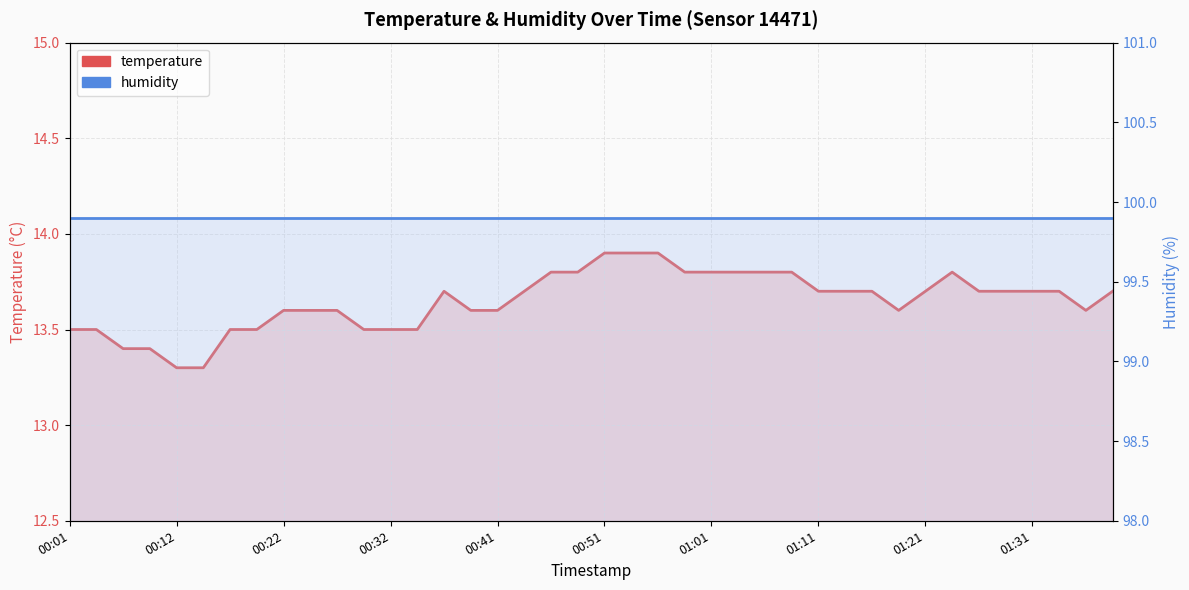

At how many categories does at least one series exceed 91?

40